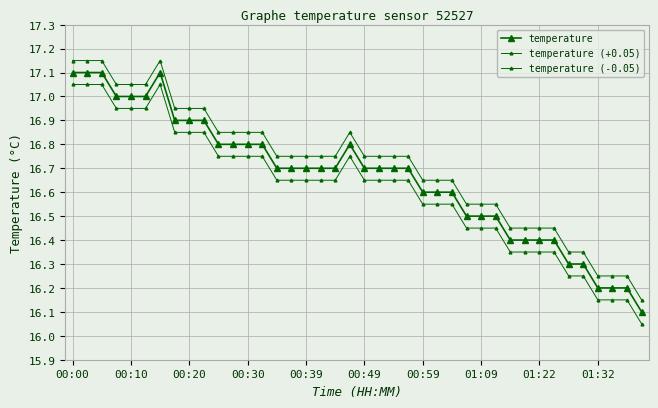

Reading left to right, what are all the values shown in this chart?

temperature: 17.1	17.1	17.1	17.0	17.0	17.0	17.1	16.9	16.9	16.9	16.8	16.8	16.8	16.8	16.7	16.7	16.7	16.7	16.7	16.8	16.7	16.7	16.7	16.7	16.6	16.6	16.6	16.5	16.5	16.5	16.4	16.4	16.4	16.4	16.3	16.3	16.2	16.2	16.2	16.1
temperature (+0.05): 17.2	17.2	17.2	17.1	17.1	17.1	17.2	16.9	16.9	16.9	16.9	16.9	16.9	16.9	16.8	16.8	16.8	16.8	16.8	16.9	16.8	16.8	16.8	16.8	16.7	16.7	16.7	16.6	16.6	16.6	16.4	16.4	16.4	16.4	16.4	16.4	16.2	16.2	16.2	16.2
temperature (-0.05): 17.1	17.1	17.1	16.9	16.9	16.9	17.1	16.8	16.8	16.8	16.8	16.8	16.8	16.8	16.6	16.6	16.6	16.6	16.6	16.8	16.6	16.6	16.6	16.6	16.6	16.6	16.6	16.4	16.4	16.4	16.3	16.3	16.3	16.3	16.2	16.2	16.1	16.1	16.1	16.1